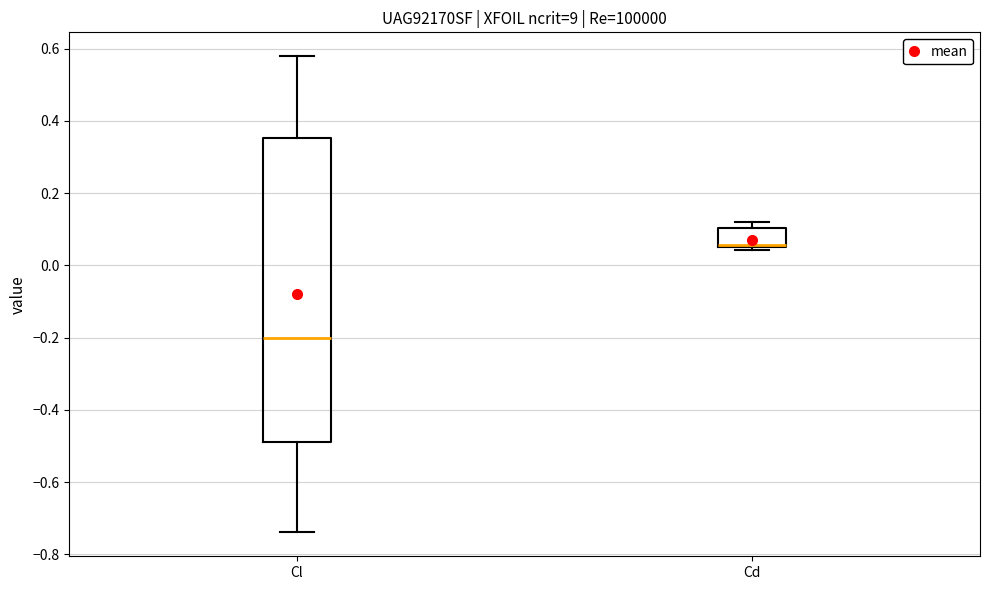

Reading left to right, transcribe this box plot: for each box, give where its median line is, the range the box spans, and where its two whiskers end, as read against the y-axis. The values are not printed on the chart, so give them approximately, as read against the axis.

Cl: median -0.20, box -0.48 to 0.36, whiskers -0.74 to 0.58
Cd: median 0.06 (drawn on the box's lower edge), box 0.06 to 0.10, whiskers 0.04 to 0.12